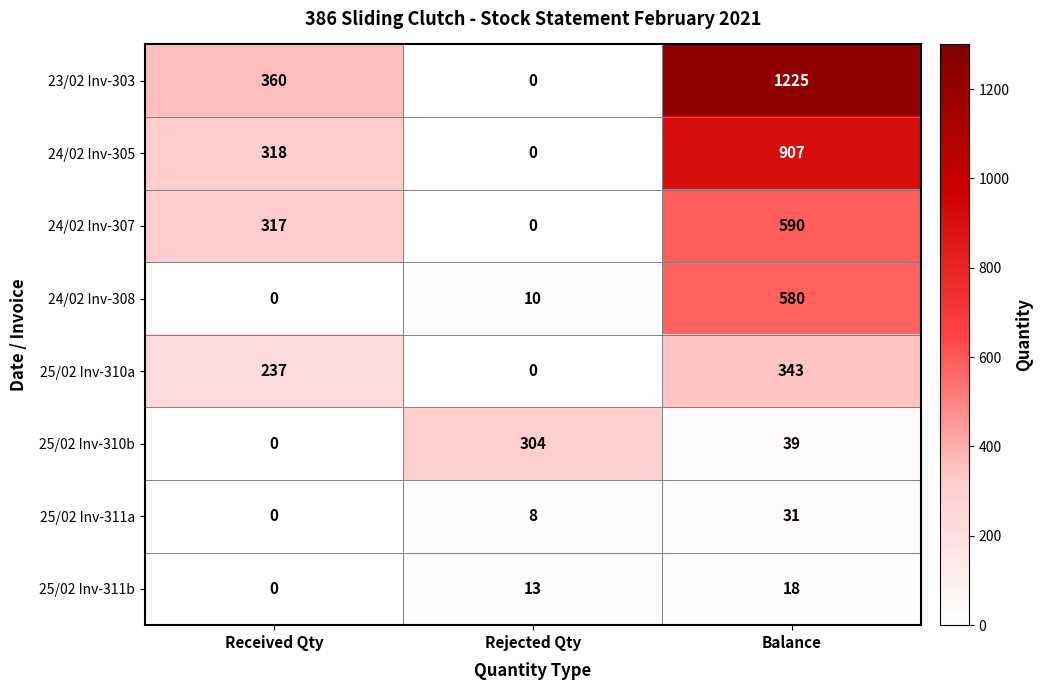

At which category is the sum across all series the highest?

Balance